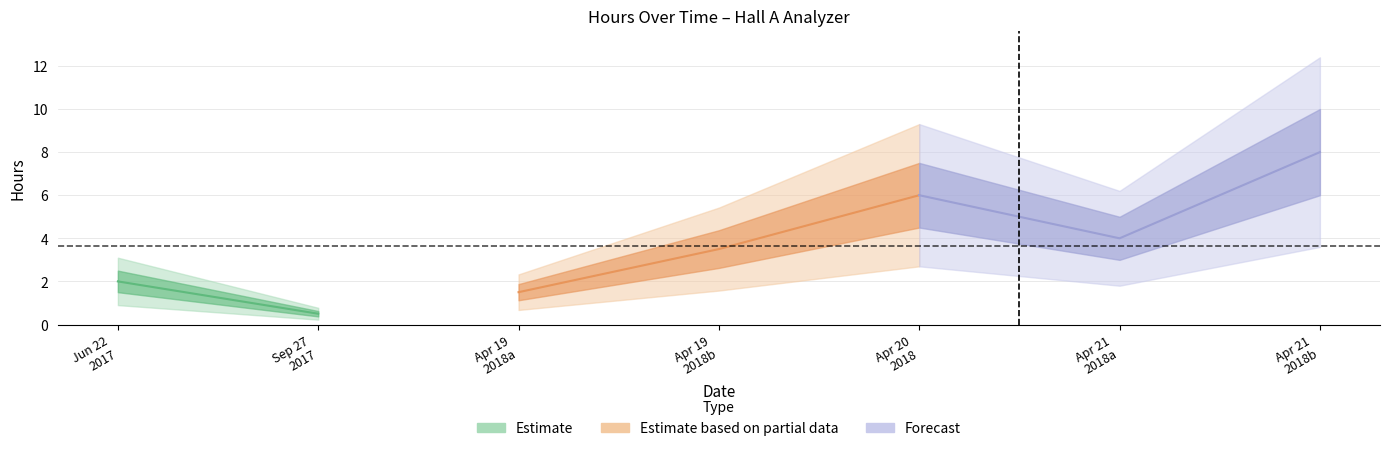

What is the difference between the values at 04/20/2018 and 04/21/2018?

2.0